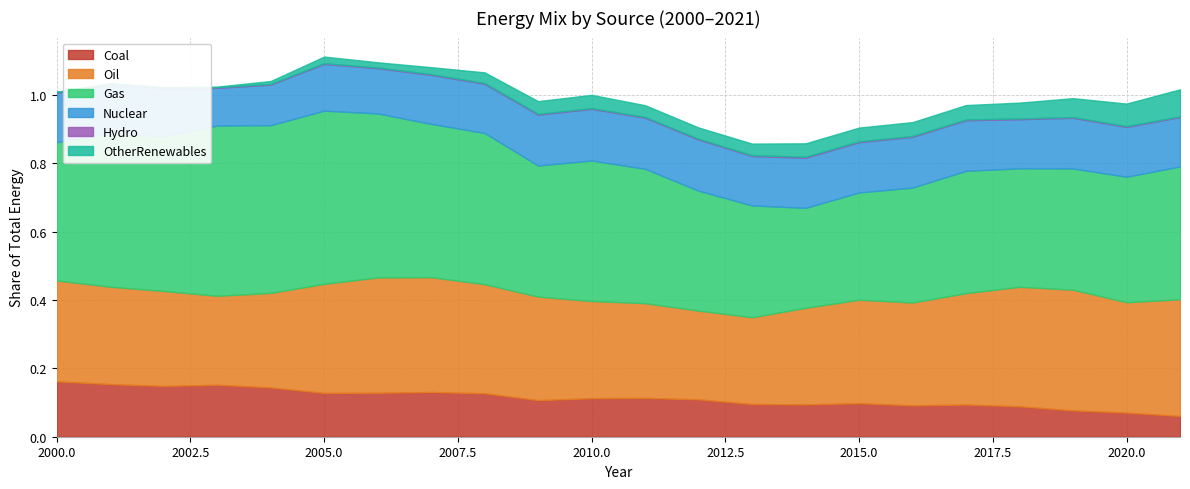

True or false: OtherRenewables and Oil intersect in this chart.

False